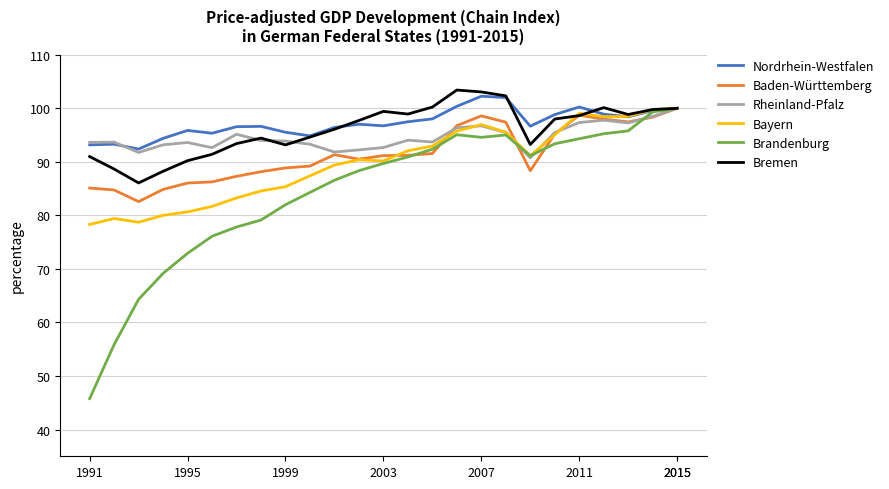

Which series has the largest range (max minus min)?

Brandenburg